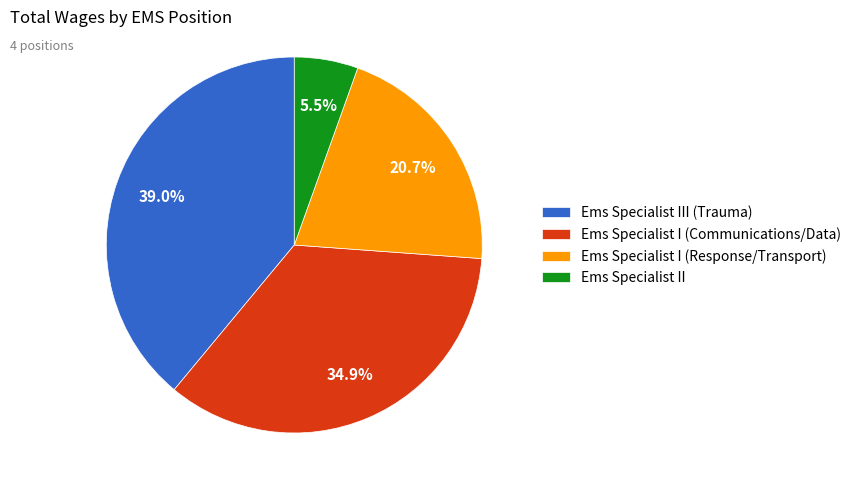

Is there any slice that represents more than half of the pie?

No